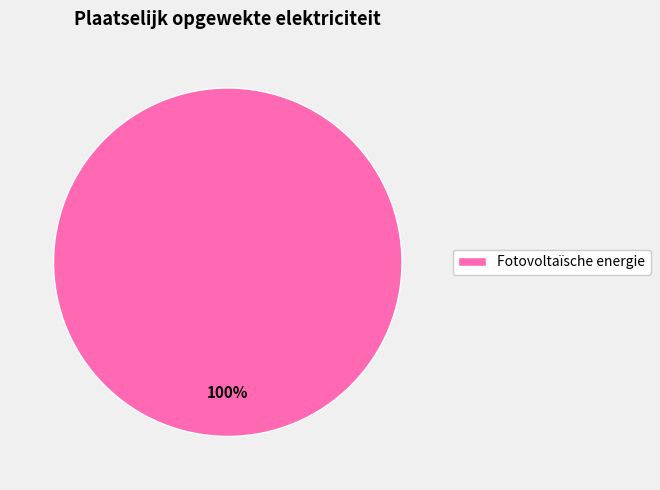

Is it true that Fotovoltaïsche energie is 89% of the pie?

False